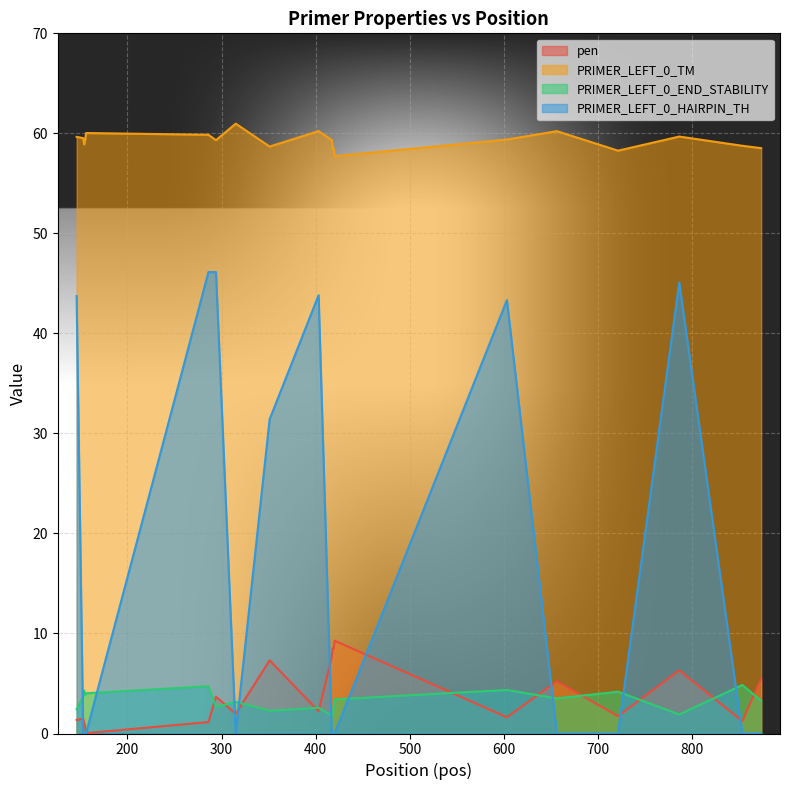

Where is PRIMER_LEFT_0_TM nearest to the value 59?

154